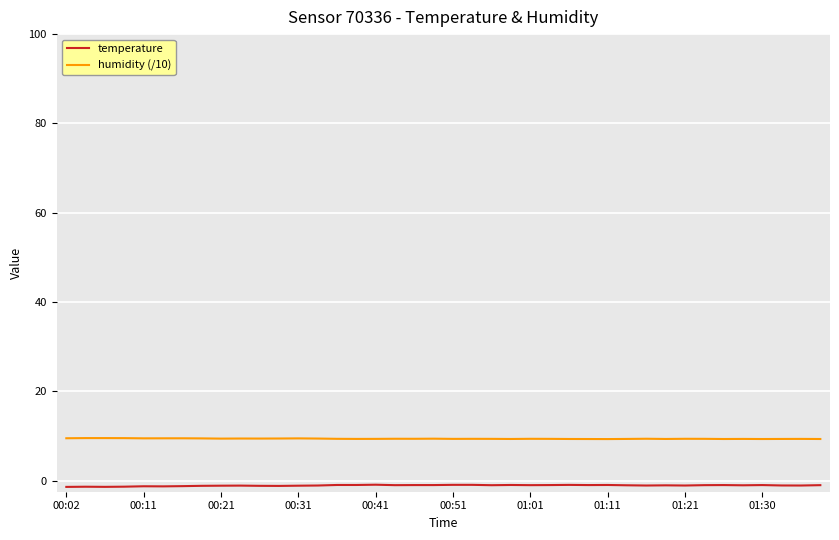

List the series in order of their peak value, lowest first.

temperature, humidity (/10)